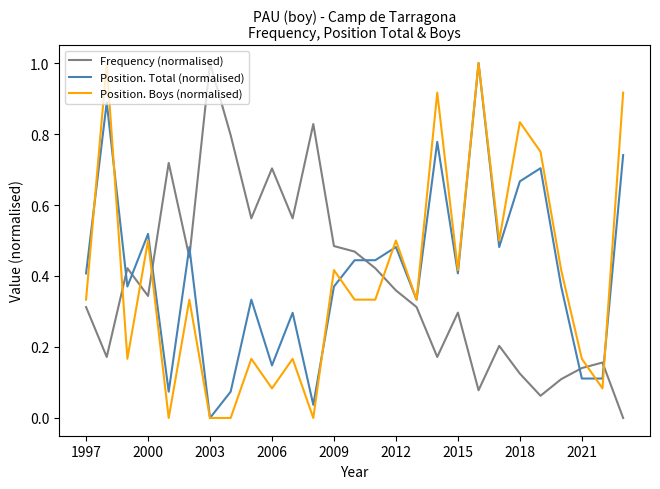

Count the number of categories in the chart.

27